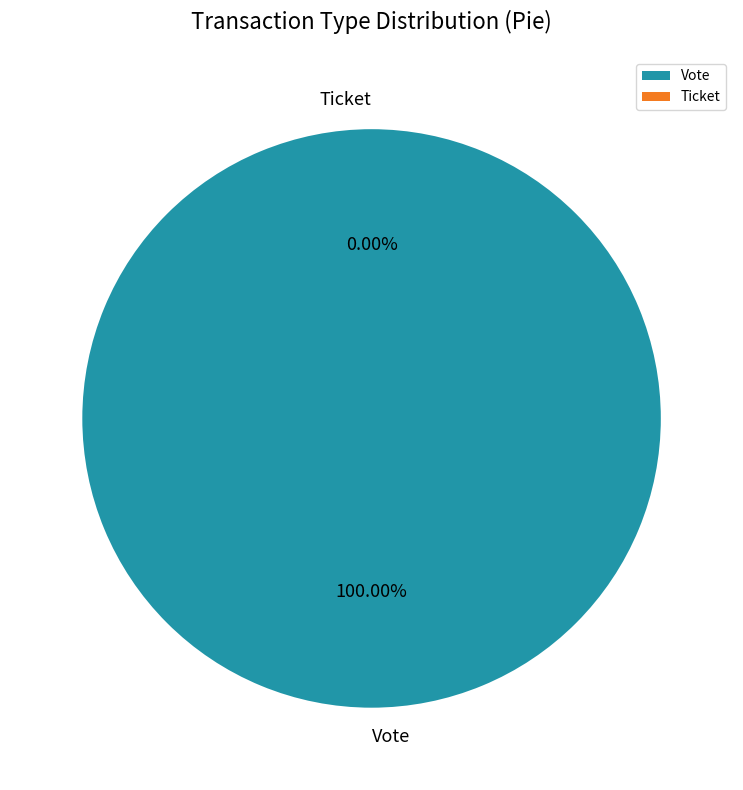

The Vote slice represents 99% of the pie. True or false?

False